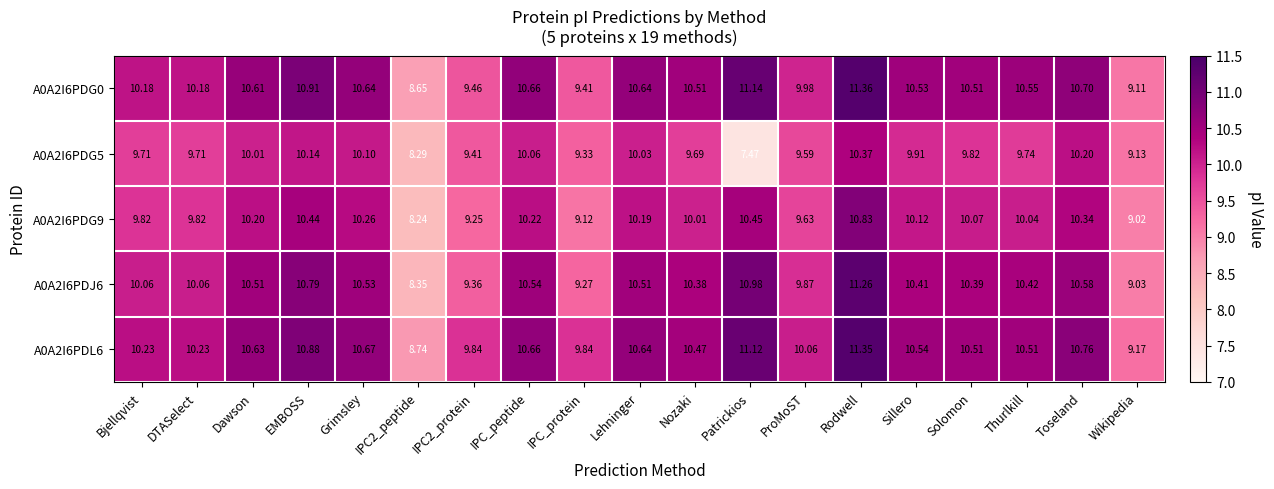

At which category is the sum across all series the highest?

Rodwell